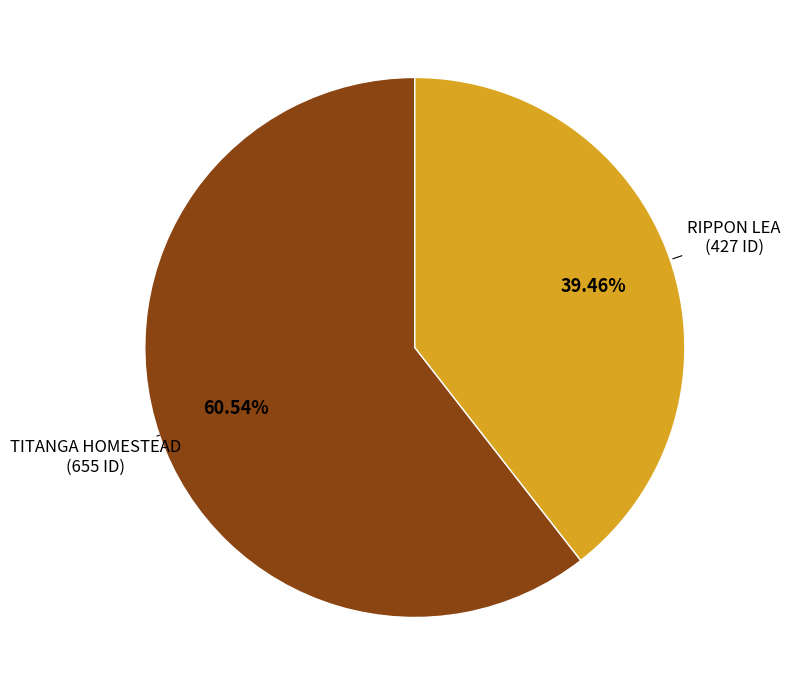

Count the number of slices in the pie.

2